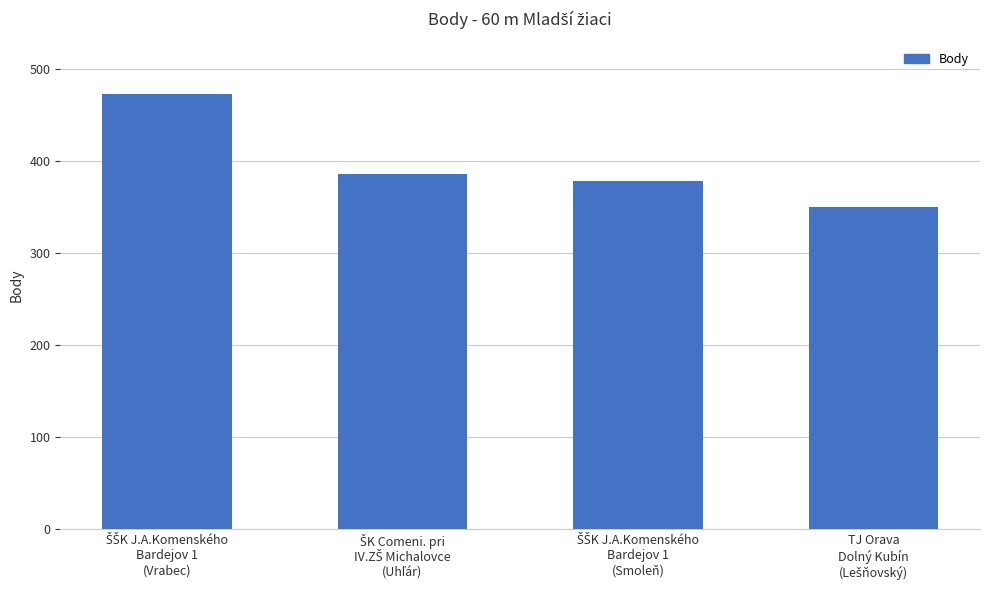

What is the value of the 1st bar from the left?

473